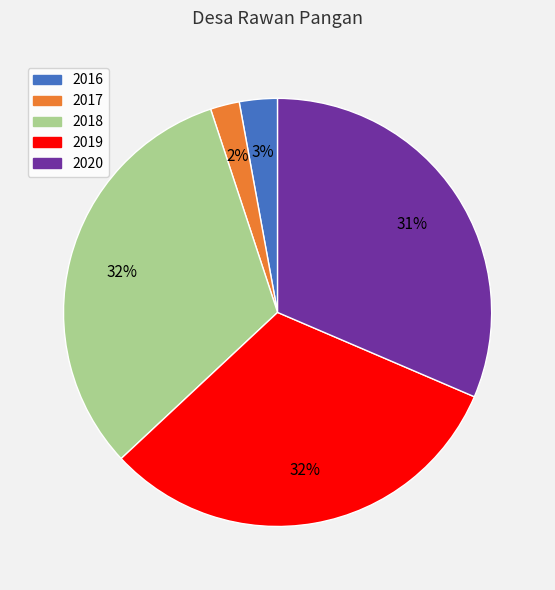

Is the sum of 2017 and 2018 greater than half?

No